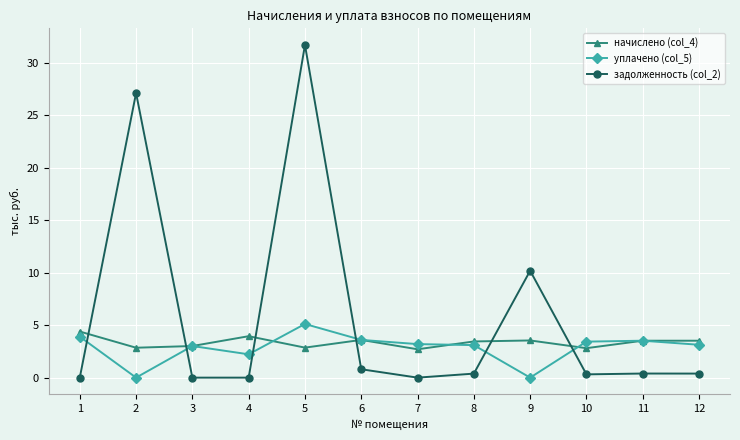

How many intersections are there between начислено (col_4) and задолженность (col_2)?

6